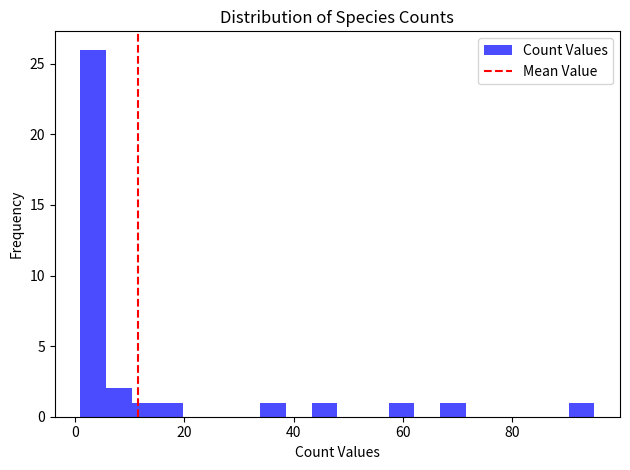

Read against the x-axis, roughly where is the centre of the tallest bar?

4